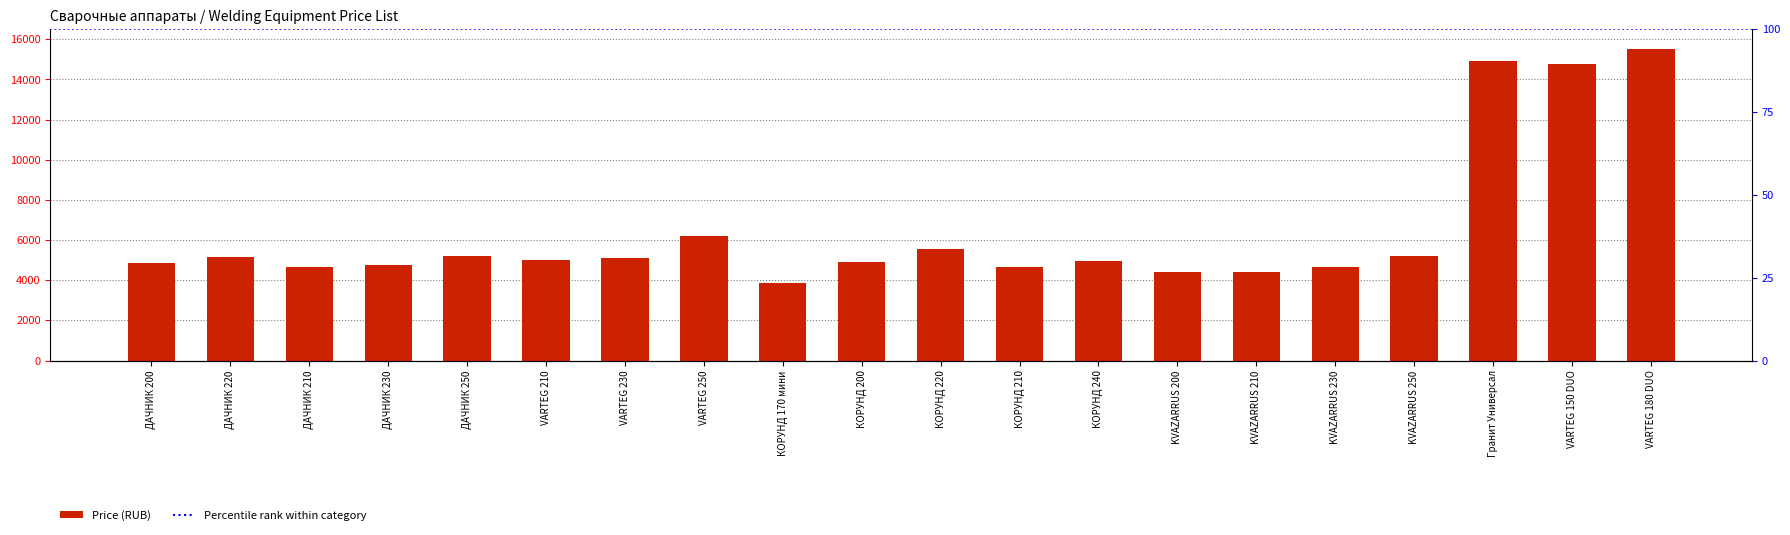

At which label is the value closest to 9673?

VARTEG 250